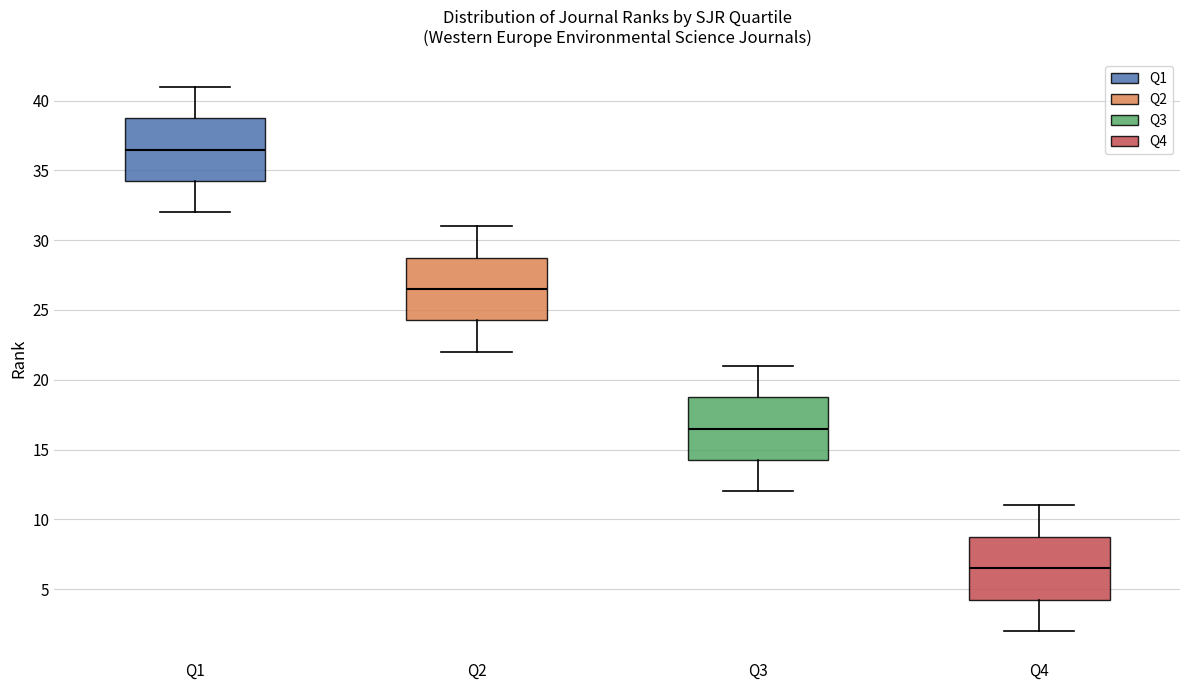

Which box's median line is the highest?

Q1